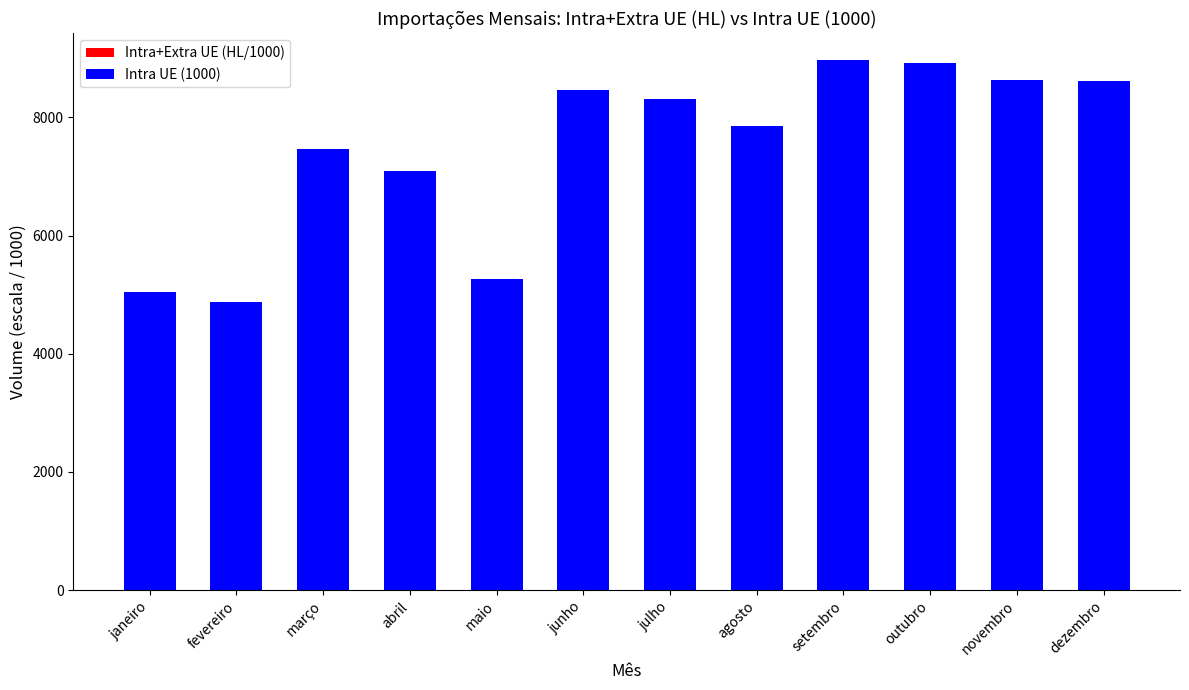

Reading left to right, what are all the values shown in this chart?

Intra+Extra UE (HL/1000): janeiro=112.2	fevereiro=103.9	março=167.9	abril=170.4	maio=105.7	junho=173.0	julho=153.9	agosto=172.9	setembro=184.7	outubro=175.0	novembro=143.7	dezembro=152.9
Intra UE (1000): janeiro=5046.8	fevereiro=4875.4	março=7464.4	abril=7083.5	maio=5269.9	junho=8468.8	julho=8304.4	agosto=7854.7	setembro=8976.5	outubro=8917.2	novembro=8623.7	dezembro=8608.0